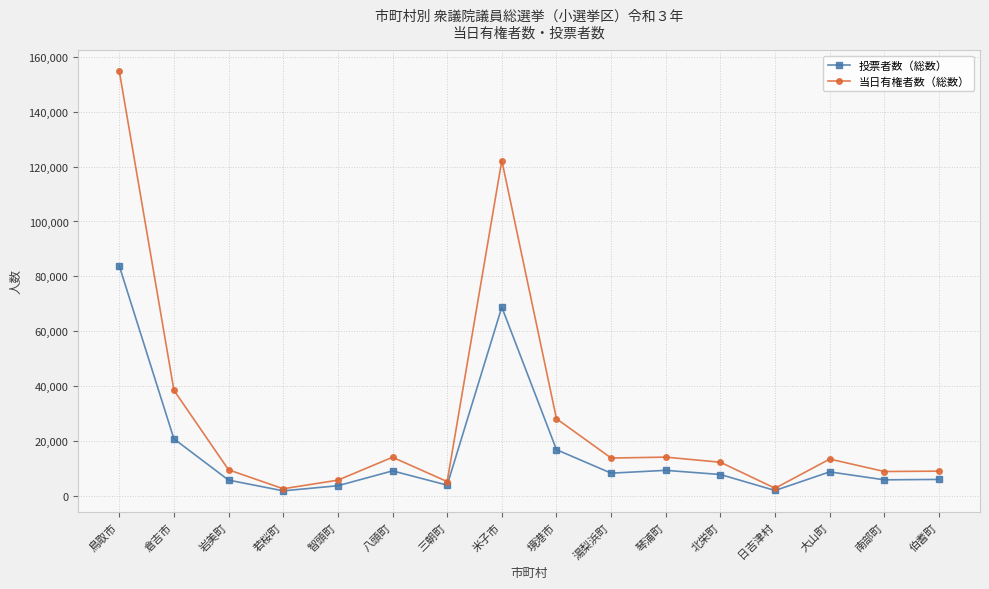

True or false: 投票者数（総数） has a value of 68822 at 米子市.

True